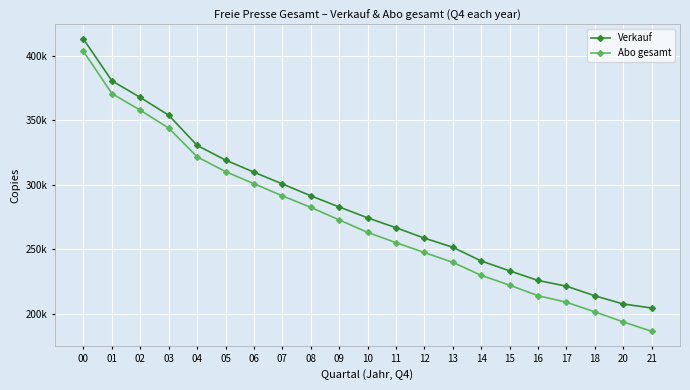

At which label does Abo gesamt reach its peak?

00